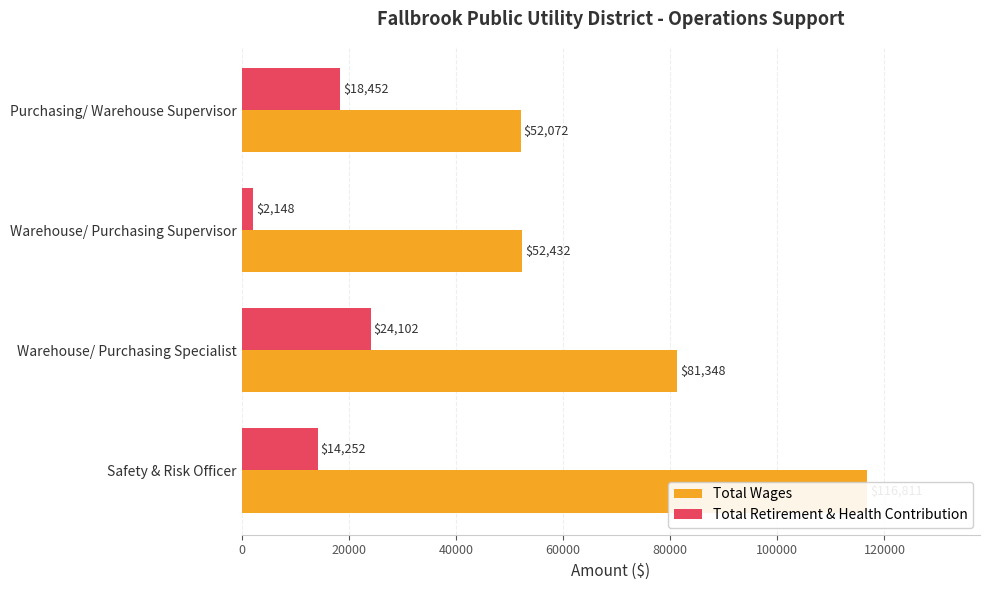

What is the minimum value shown in the chart?

2148